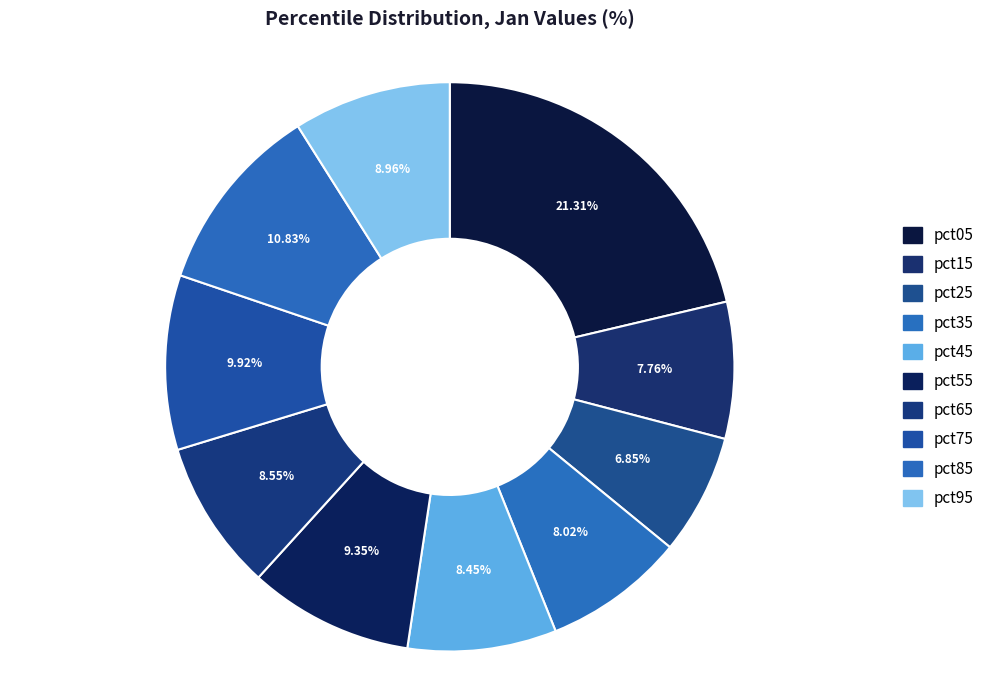

To the nearest percent, what portion does pct05 represent?

21%